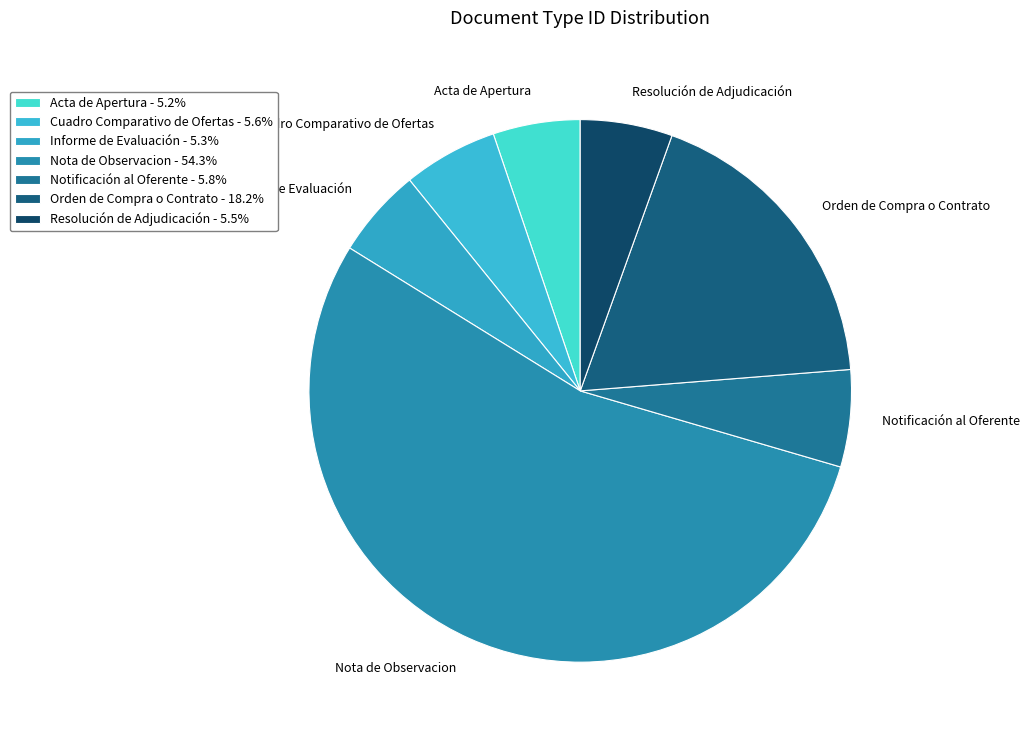

Do Cuadro Comparativo de Ofertas and Nota de Observacion together represent more than half of the pie?

Yes